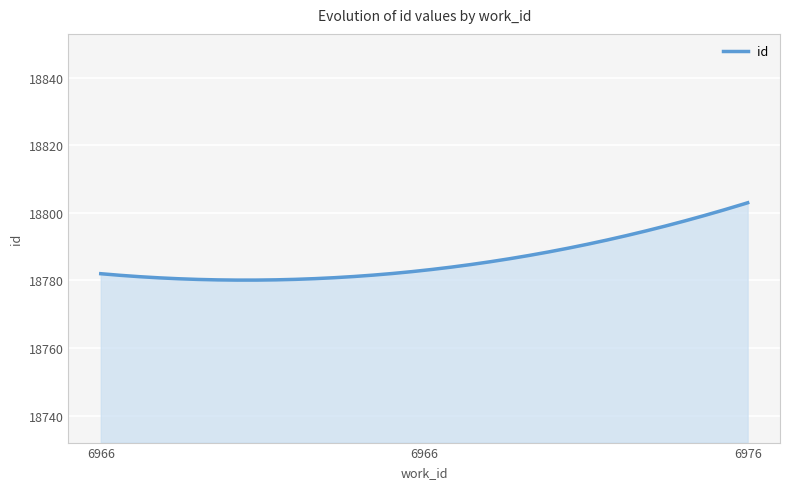

What is the smallest value displayed?

18780.1